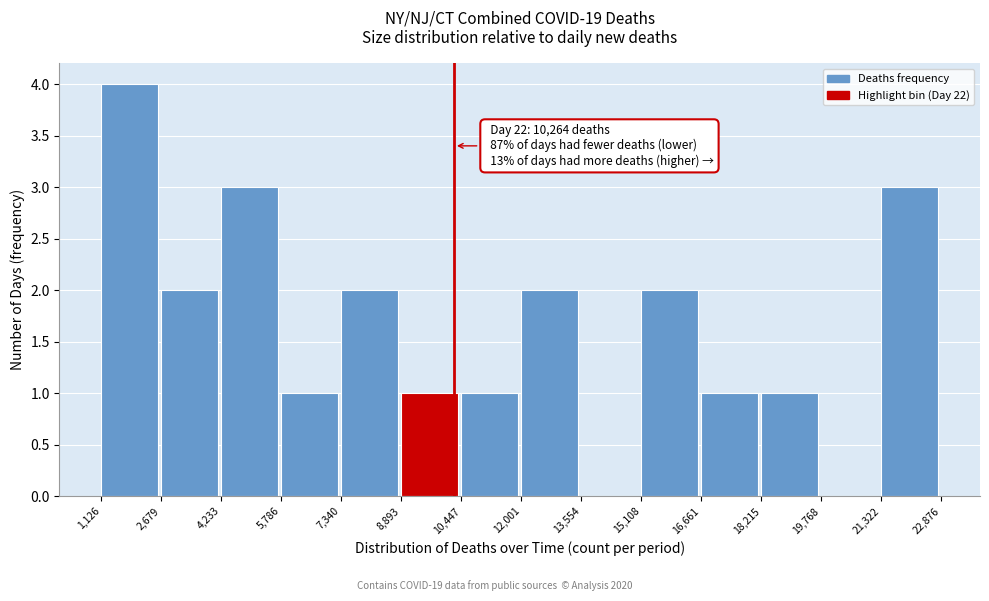

Which range on the x-axis has the tallest bar?

1,126 to 2,679